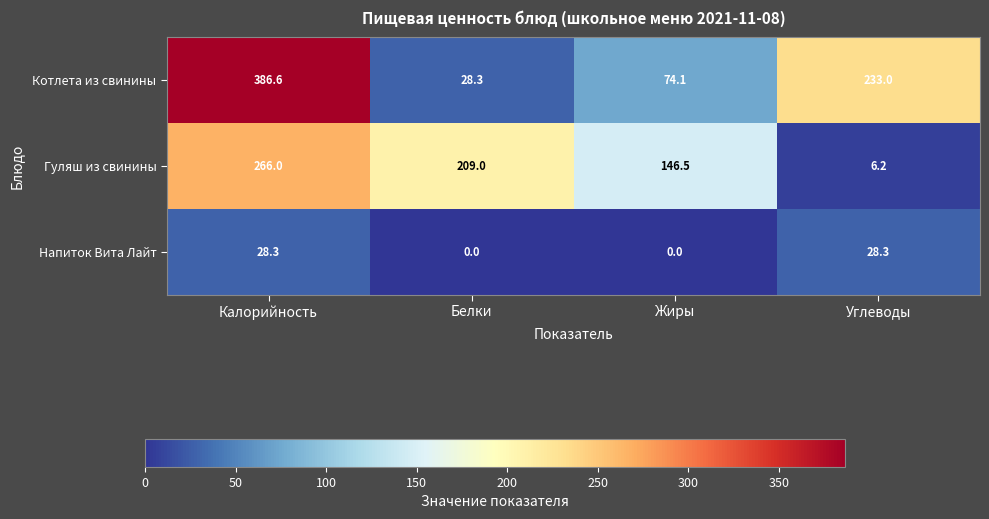

Which series has the largest total across all categories?

Котлета из свинины